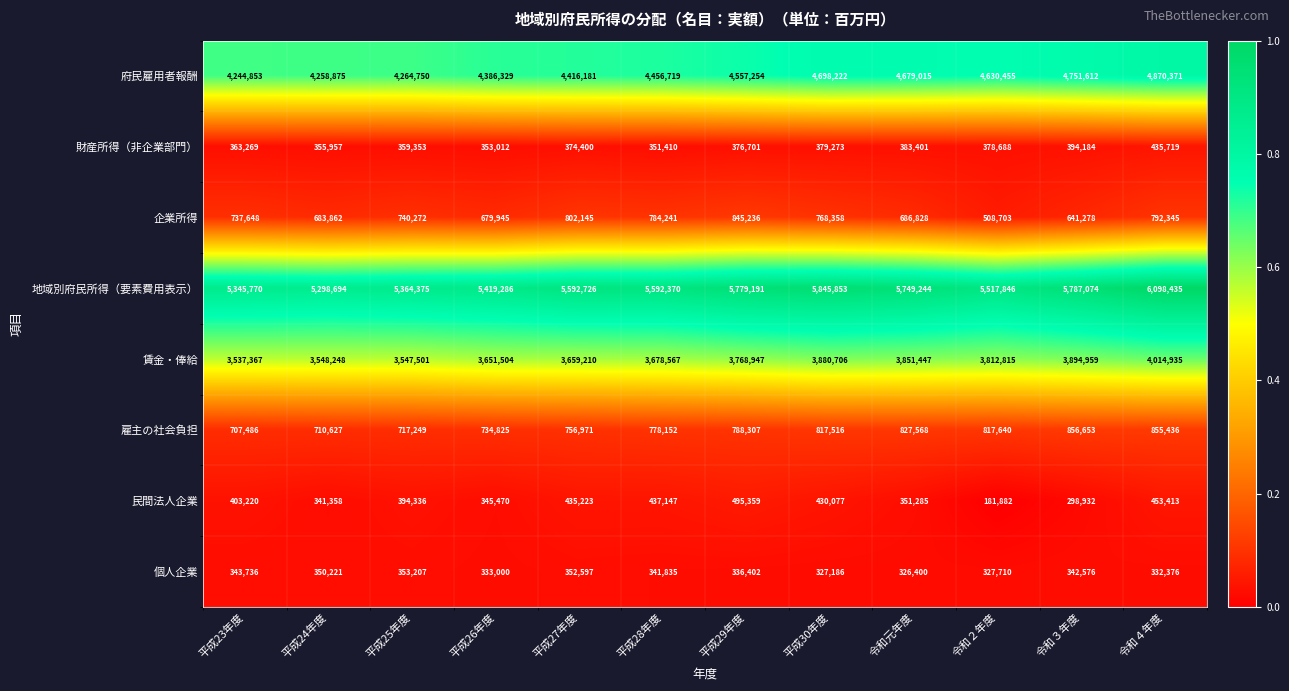

Which category has the lowest value in the 財産所得（非企業部門） series?

平成28年度